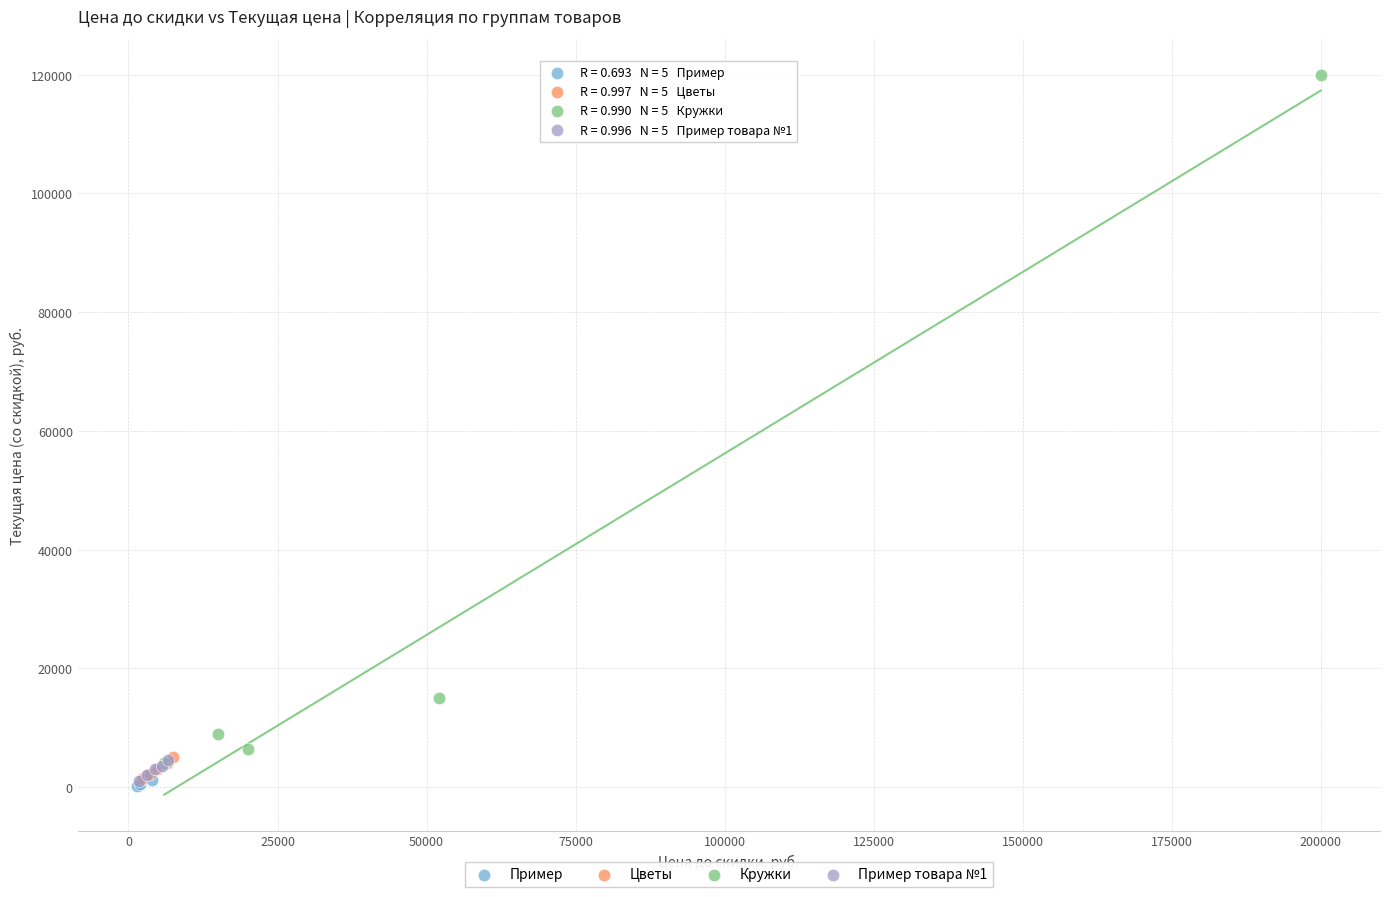

Which series reaches the maximum Y coordinate?

Кружки